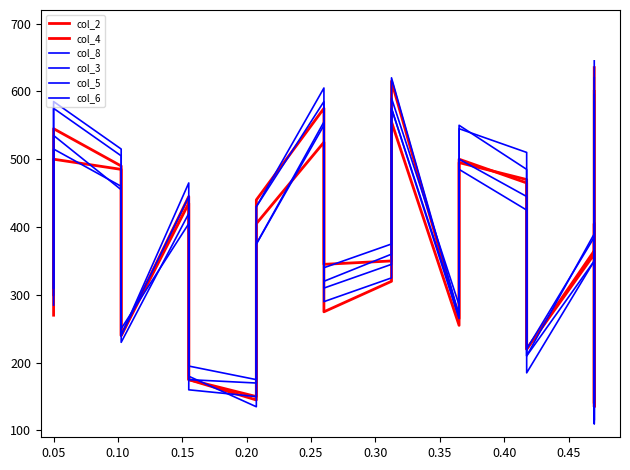

What is the sum of the col_4 values at 0.15 and 0.40?

930